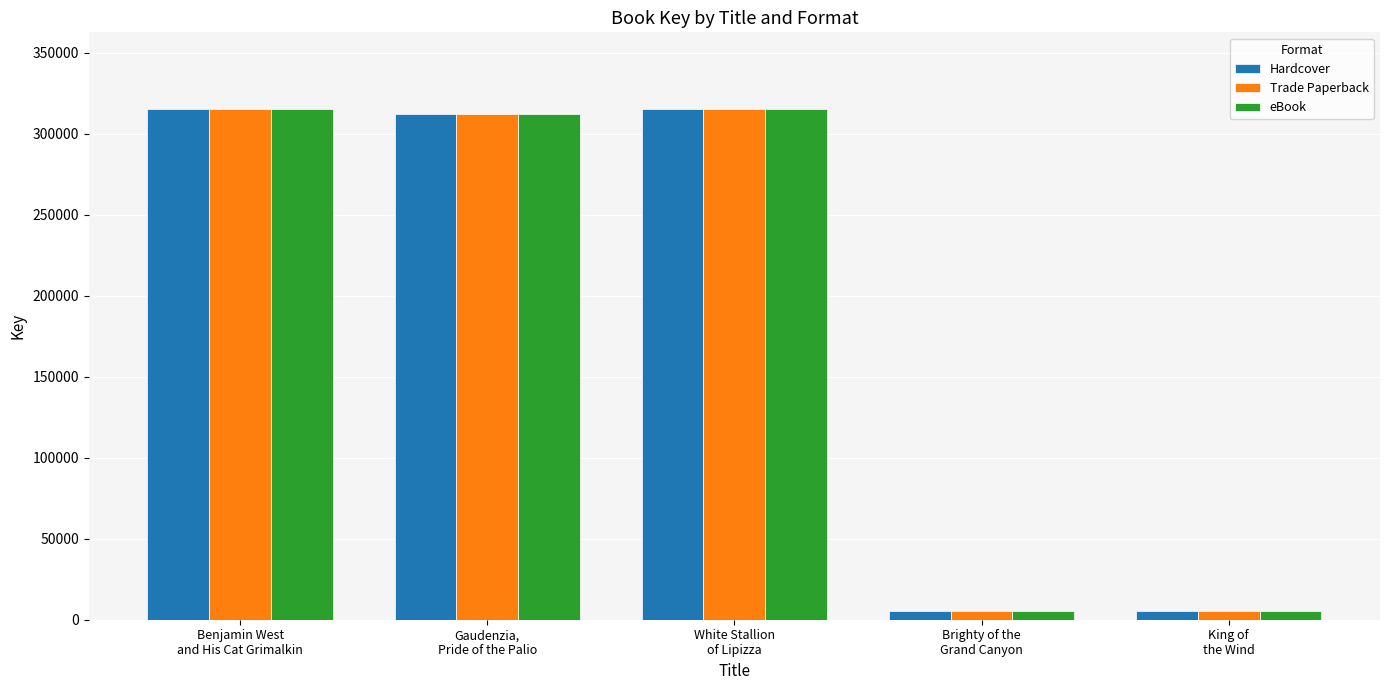

How many categories are shown in the chart?

5